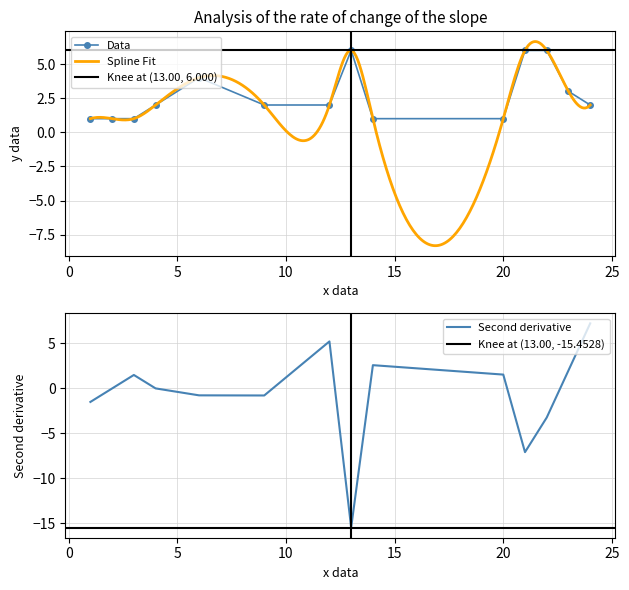

Reading left to right, extract all data points from this chart.

1	1	1	2	4	2	2	6	1	1	6	6	3	2